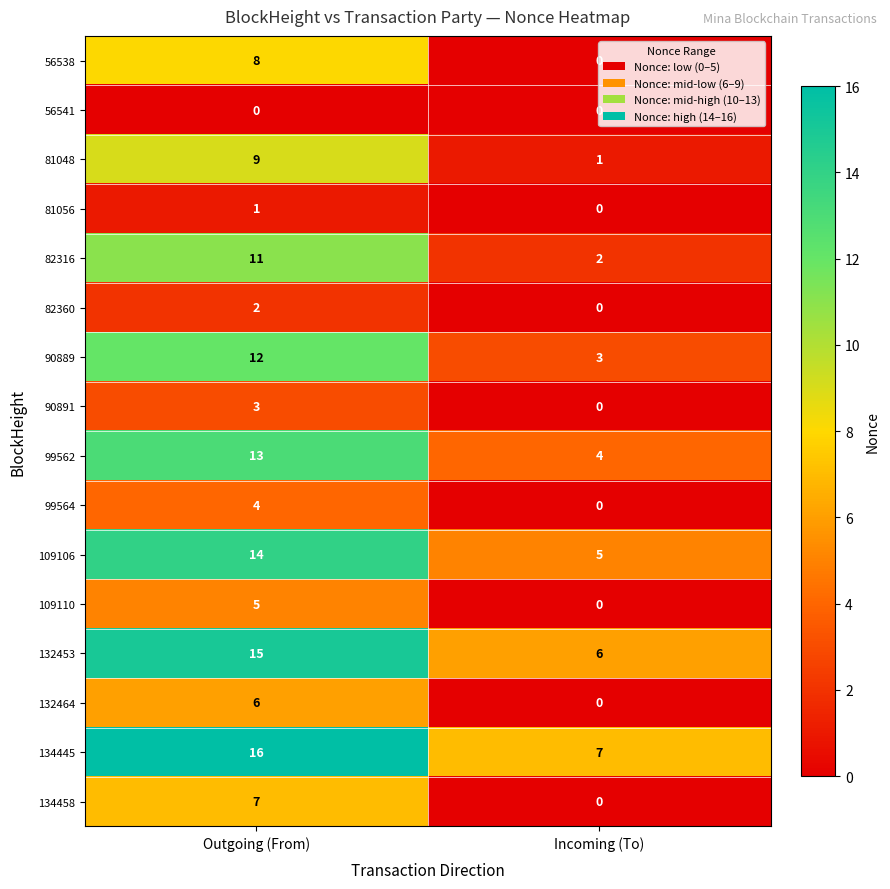

Which category has the highest value in the 81056 series?

Outgoing (From)